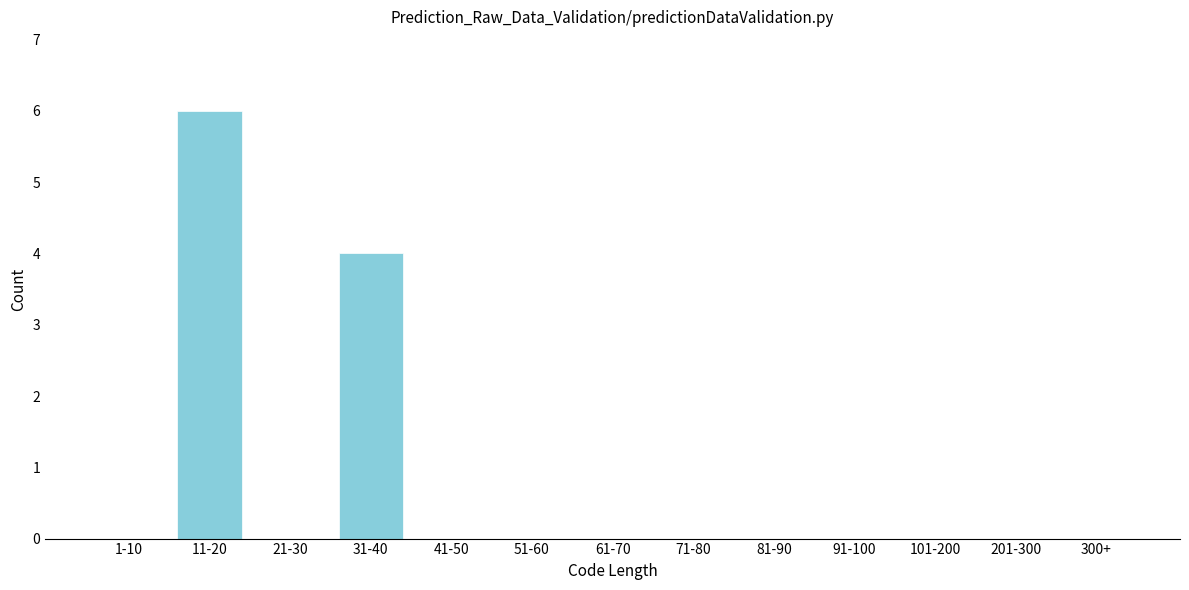

Reading left to right, extract all data points from this chart.

1-10=0	11-20=6	21-30=0	31-40=4	41-50=0	51-60=0	61-70=0	71-80=0	81-90=0	91-100=0	101-200=0	201-300=0	300+=0